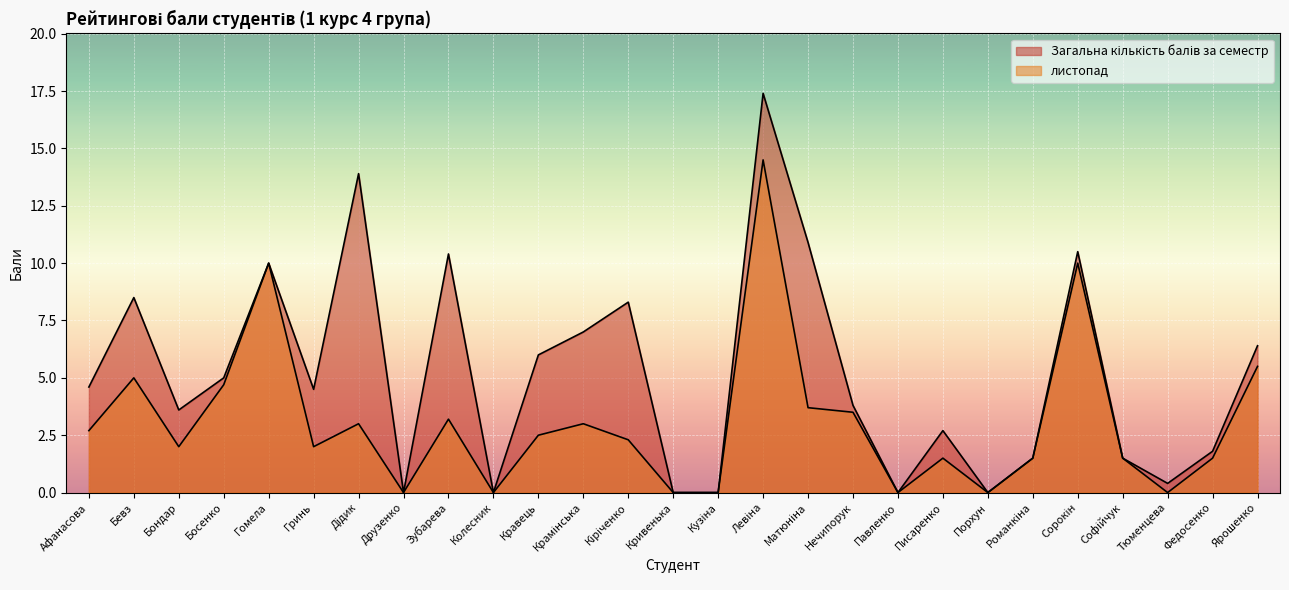

Which series has the widest spread of values?

Загальна кількість балів за семестр